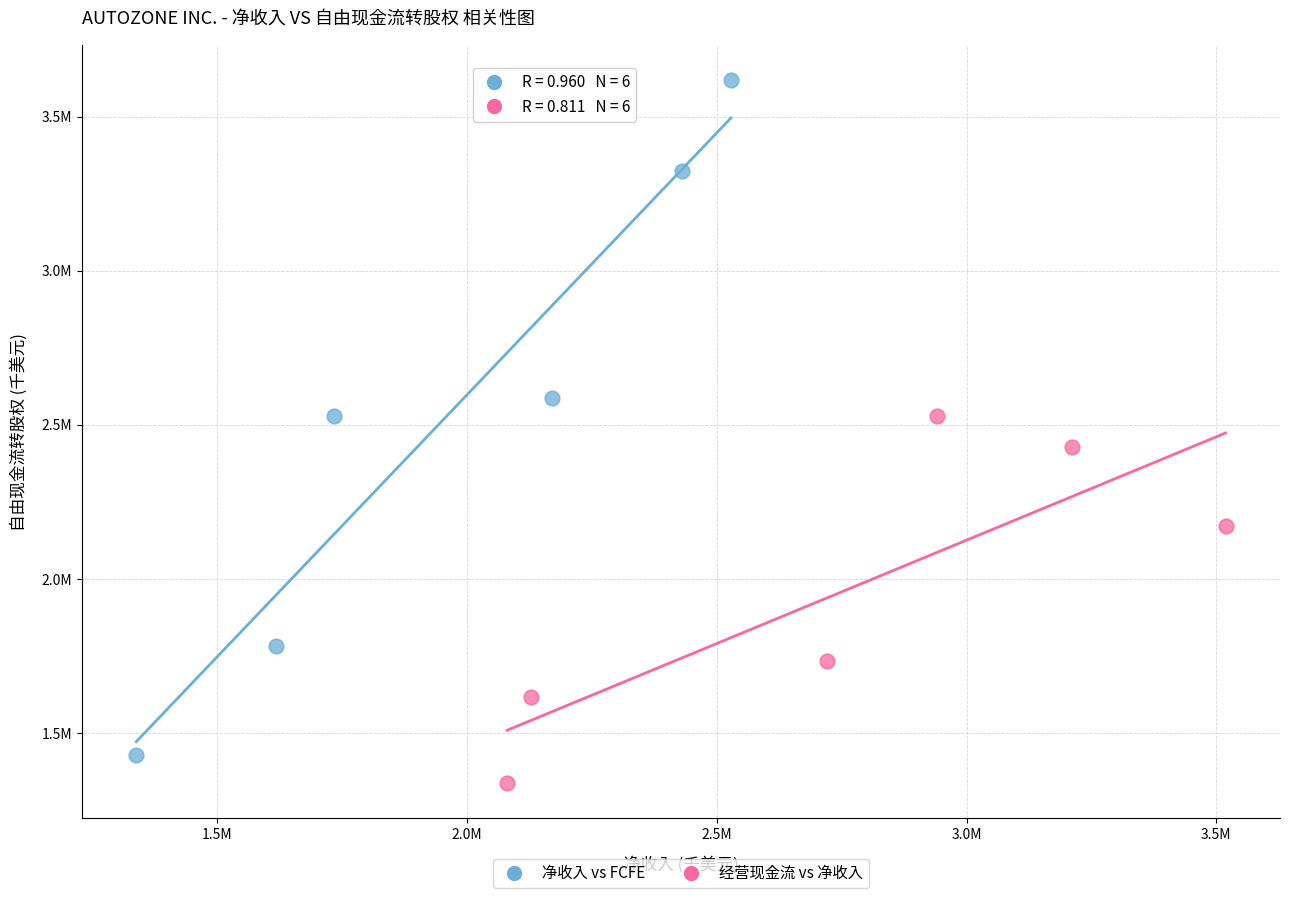

Which series reaches the maximum Y coordinate?

净收入 vs FCFE